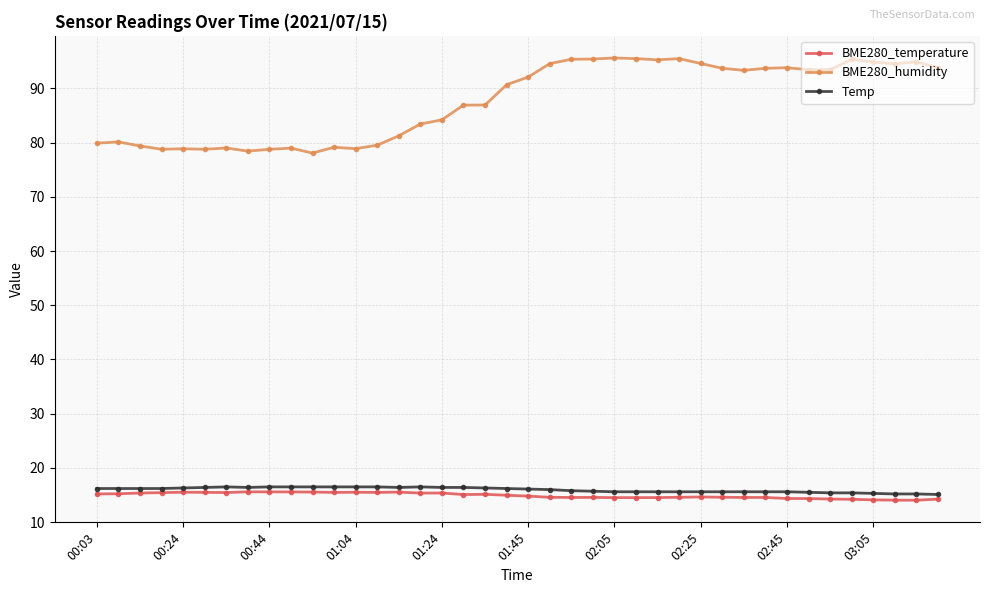

True or false: BME280_temperature and BME280_humidity intersect in this chart.

False